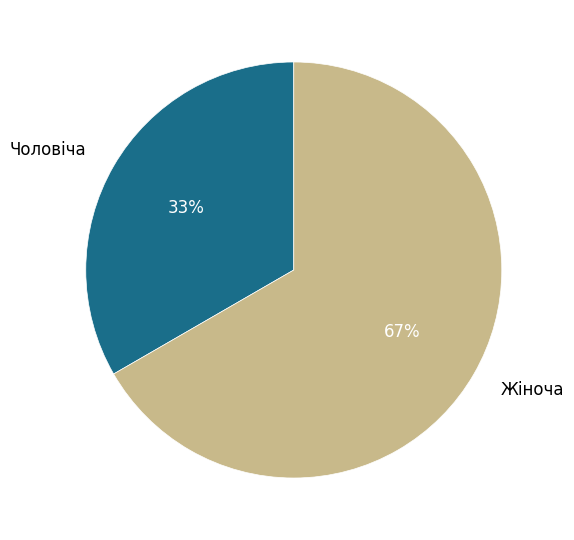

To the nearest percent, what percentage of the pie is Чоловіча?

33%